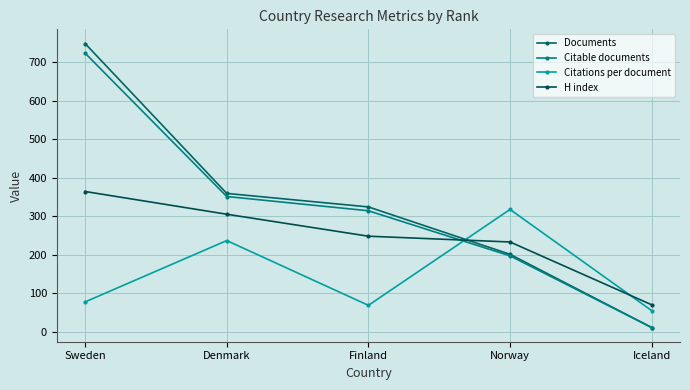

Which category has the highest value in the Citations per document series?

Norway